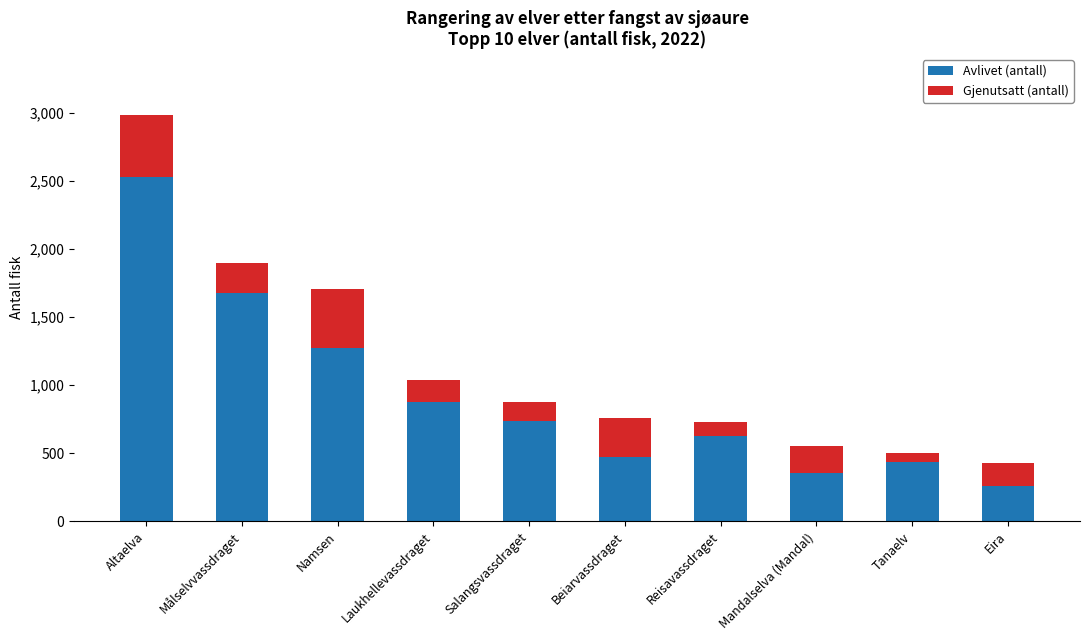

The Avlivet (antall) series shows 417 at Salangsvassdraget. True or false?

False